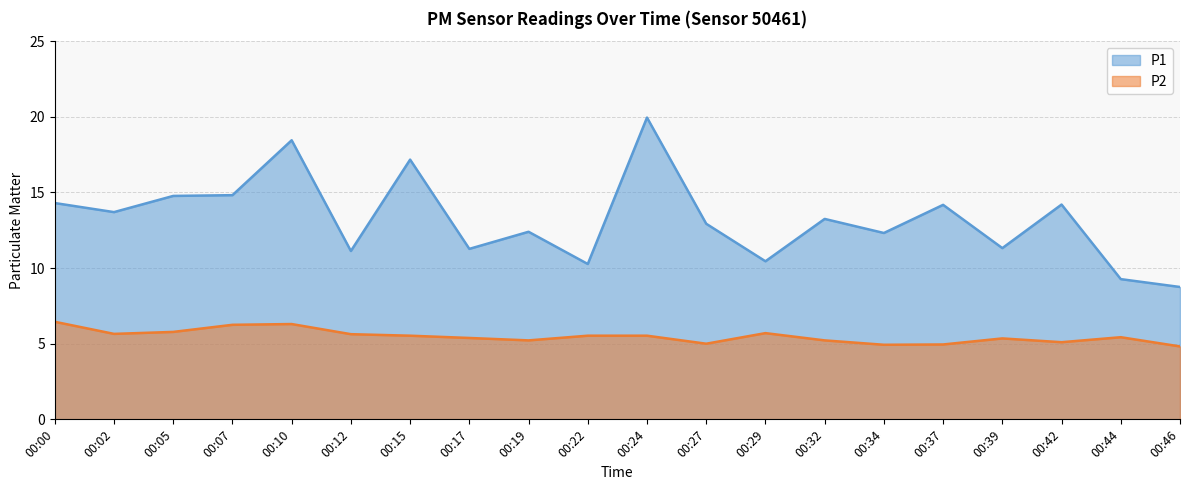

What is the sum of all P1 values?

264.9